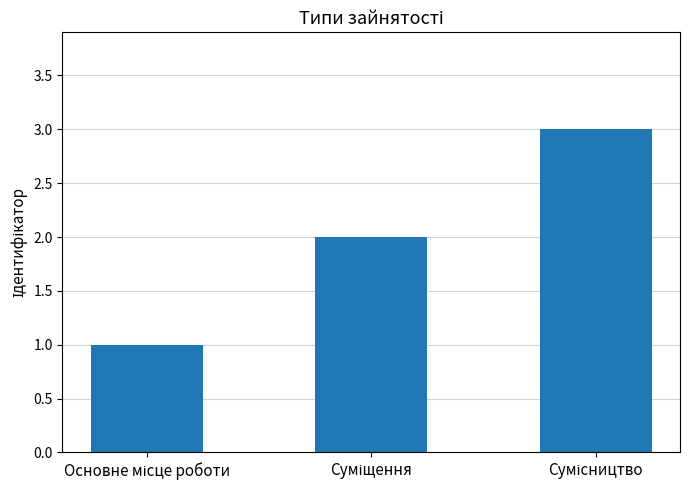

What is the sum of all values?

6